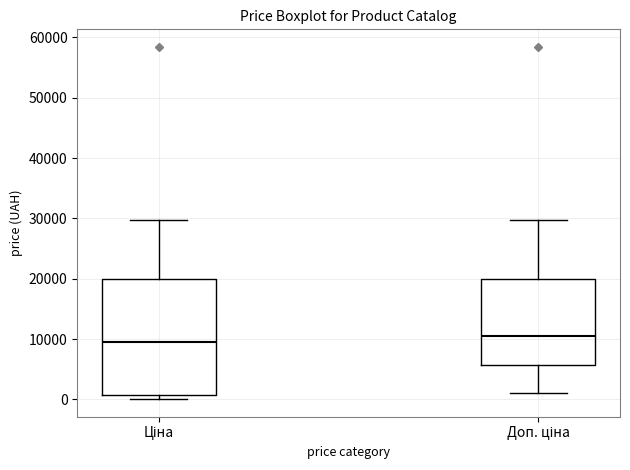

Comparing the boxes themselves (not the whiskers), which one is the tallest?

Ціна